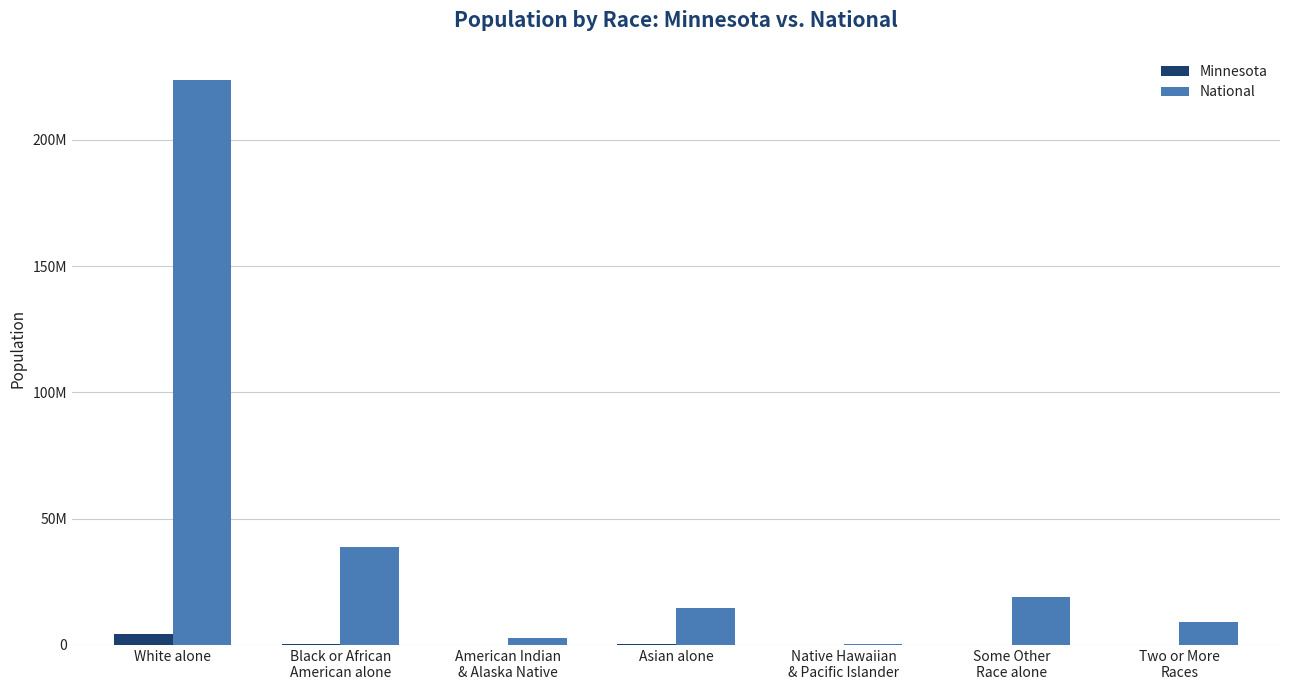

Is it true that Minnesota equals 214234 at Asian alone?

True